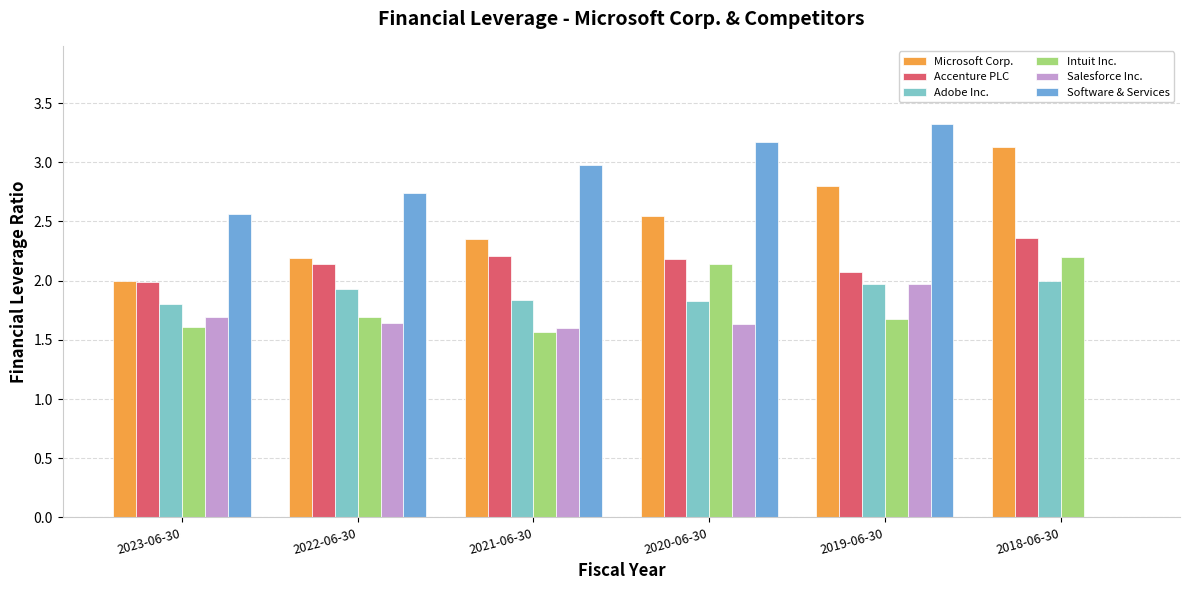

What is the greatest value displayed?

3.3